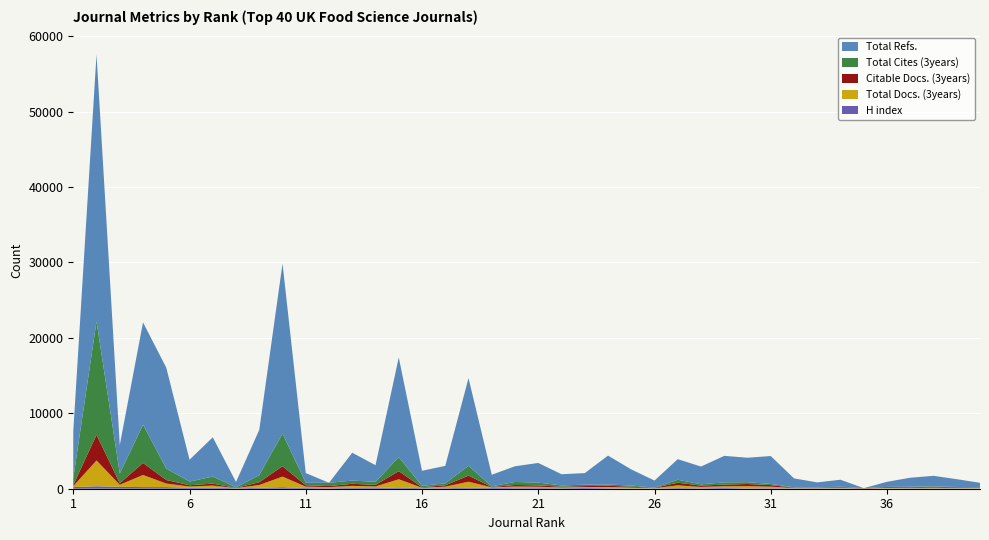

Reading left to right, what are all the values shown in this chart?

H index: 1=215	2=324	3=251	4=217	5=212	6=135	7=152	8=58	9=121	10=203	11=90	12=65	13=105	14=88	15=174	16=68	17=74	18=117	19=125	20=83	21=84	22=67	23=98	24=64	25=33	26=29	27=91	28=60	29=102	30=52	31=63	32=41	33=38	34=43	35=15	36=18	37=47	38=37	39=45	40=25
Total Docs. (3years): 1=140	2=3420	3=273	4=1606	5=474	6=162	7=266	8=26	9=375	10=1403	11=187	12=146	13=276	14=210	15=1080	16=65	17=199	18=811	19=52	20=209	21=180	22=105	23=129	24=163	25=122	26=48	27=354	28=176	29=224	30=286	31=209	32=47	33=47	34=81	35=27	36=106	37=80	38=115	39=77	40=69
Citable Docs. (3years): 1=139	2=3409	3=200	4=1597	5=472	6=162	7=258	8=26	9=371	10=1378	11=185	12=142	13=273	14=210	15=1076	16=62	17=178	18=809	19=50	20=206	21=178	22=97	23=125	24=163	25=118	26=42	27=354	28=176	29=222	30=286	31=209	32=46	33=46	34=81	35=20	36=94	37=77	38=110	39=72	40=61
Total Cites (3years): 1=898	2=15030	3=1286	4=5068	5=1518	6=485	7=937	8=81	9=935	10=4332	11=328	12=431	13=423	14=406	15=1859	16=185	17=262	18=1299	19=94	20=398	21=370	22=167	23=182	24=165	25=147	26=20	27=392	28=173	29=292	30=240	31=153	32=49	33=35	34=59	35=13	36=24	37=54	38=56	39=33	40=16
Total Refs.: 1=6217	2=35394	3=3788	4=13562	5=13373	6=2902	7=5203	8=703	9=6008	10=22531	11=1287	12=0	13=3697	14=2204	15=13220	16=2001	17=2315	18=11627	19=1532	20=2083	21=2605	22=1488	23=1536	24=3836	25=2141	26=944	27=2728	28=2355	29=3518	30=3247	31=3701	32=1187	33=676	34=930	35=0	36=677	37=1200	38=1394	39=1038	40=614